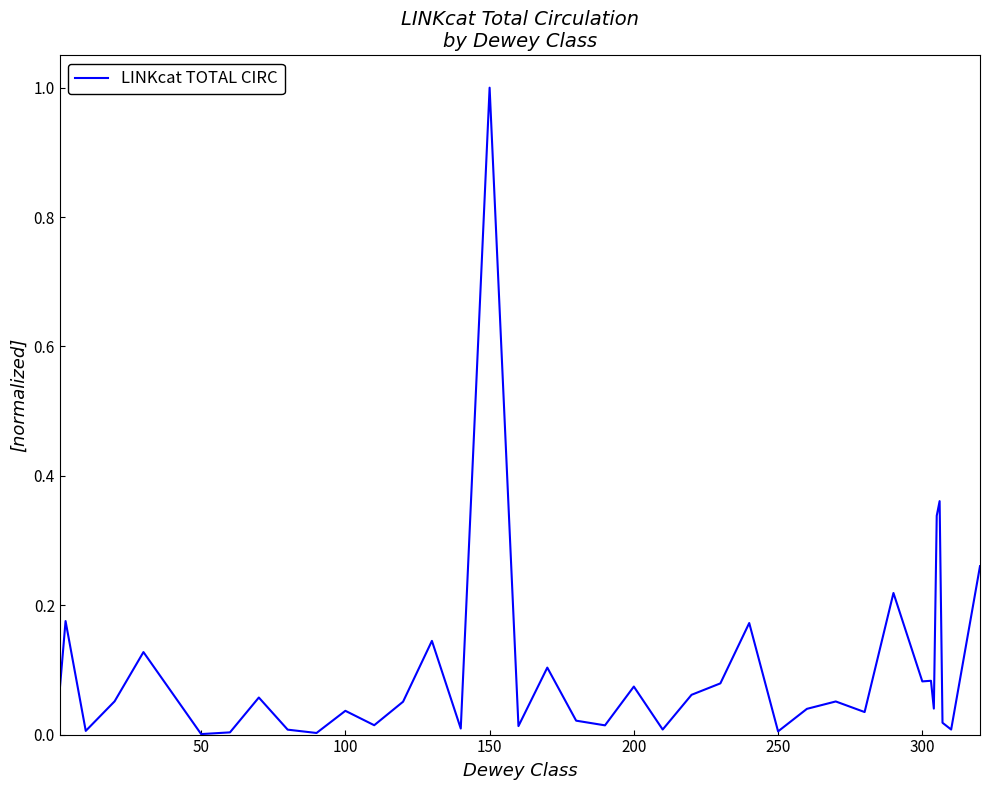

What is the difference between the maximum and minimum values?

1.0